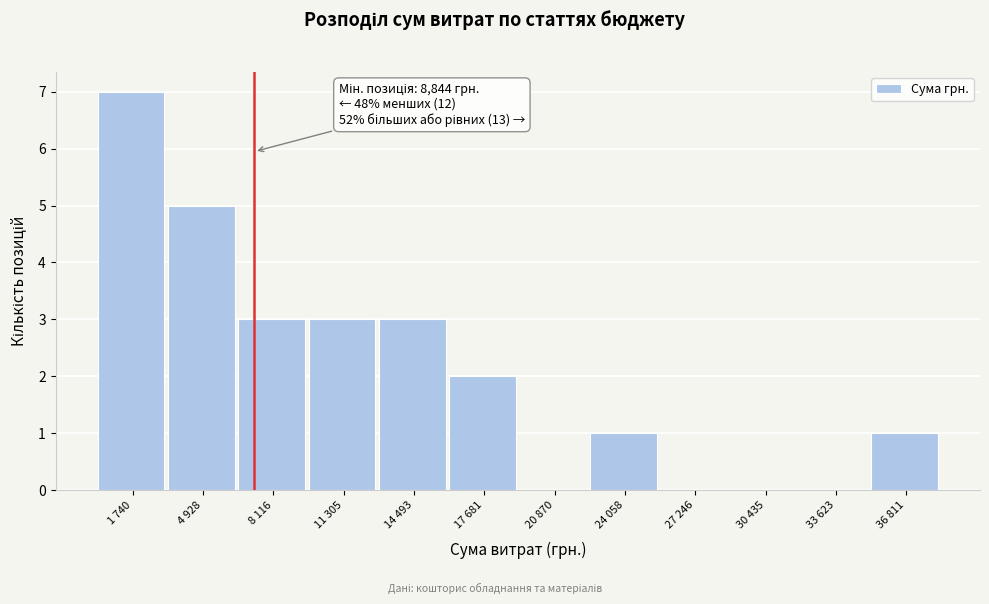

Reading left to right, list all the values displayed in this chart.

1 740=7	4 928=5	8 116=3	11 305=3	14 493=3	17 681=2	20 870=0	24 058=1	27 246=0	30 435=0	33 623=0	36 811=1